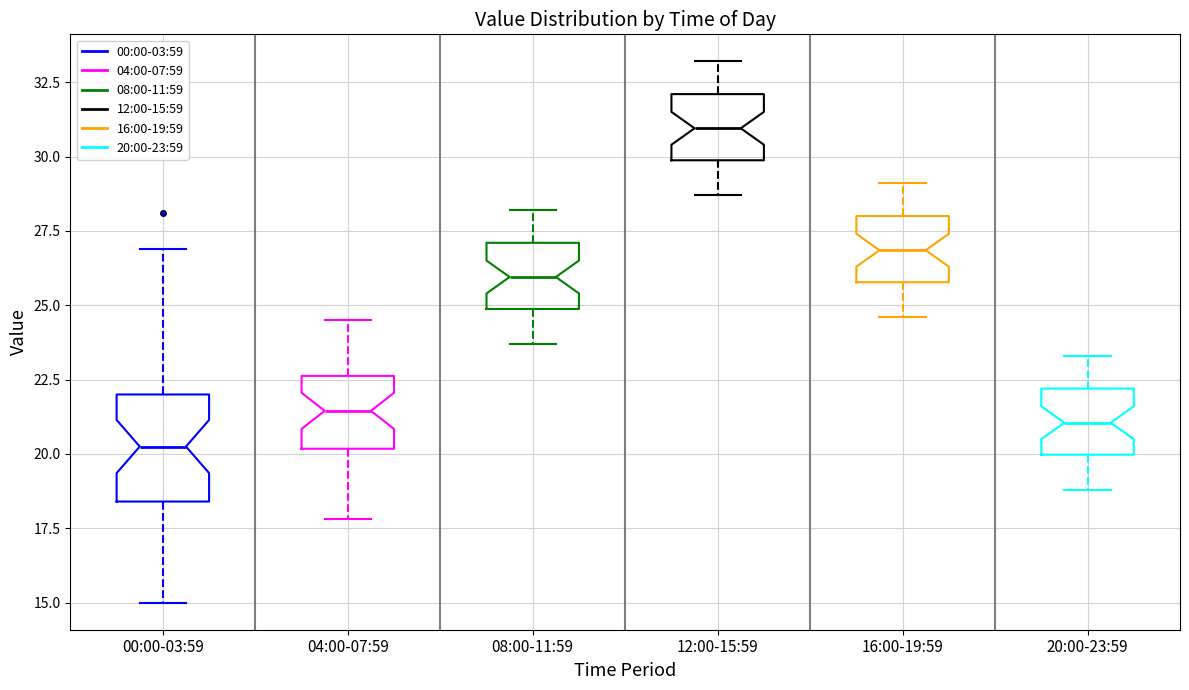

Comparing the boxes themselves (not the whiskers), which one is the tallest?

00:00-03:59